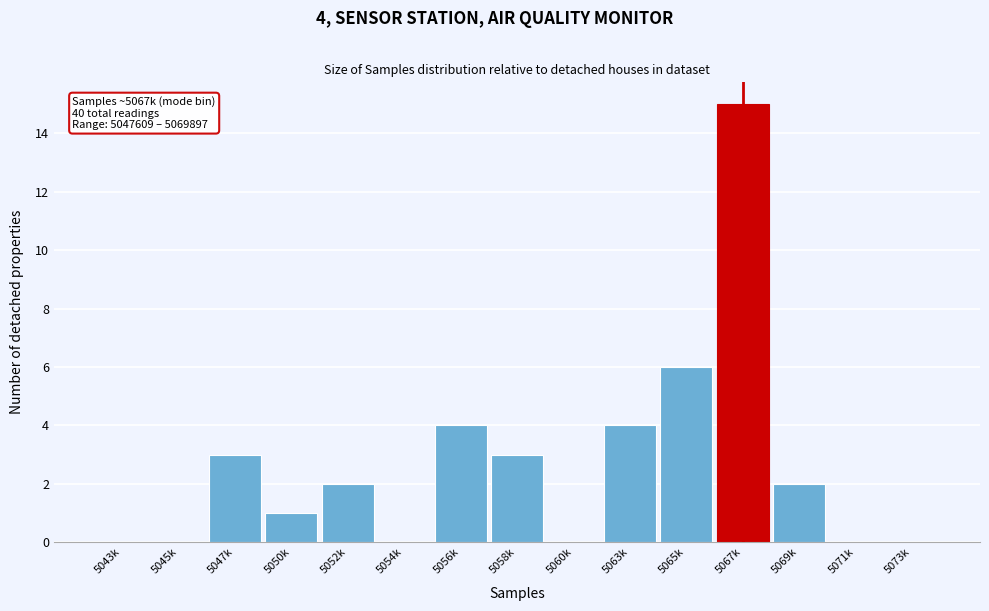

Reading right to left, transcribe all the data shown in this chart.

5073k=0	5071k=0	5069k=2	5067k=15	5065k=6	5063k=4	5060k=0	5058k=3	5056k=4	5054k=0	5052k=2	5050k=1	5047k=3	5045k=0	5043k=0